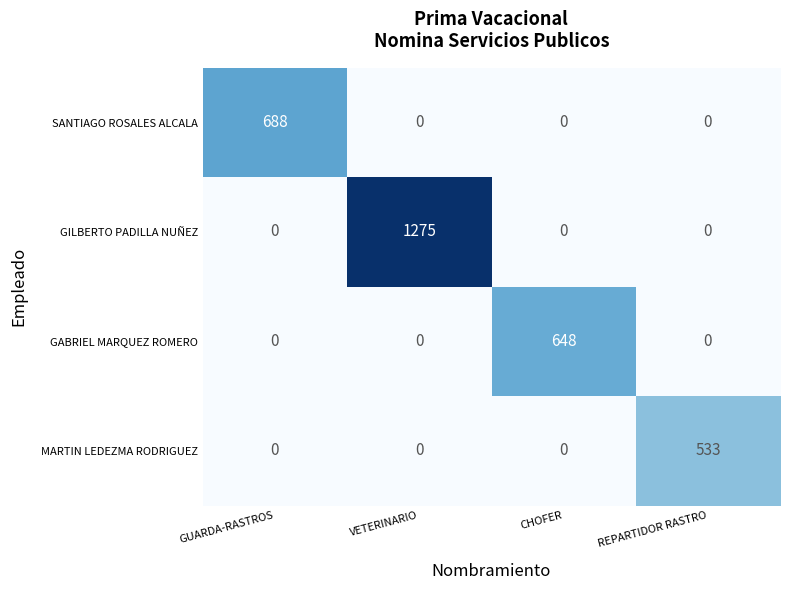

What is the maximum value shown in the chart?

1275